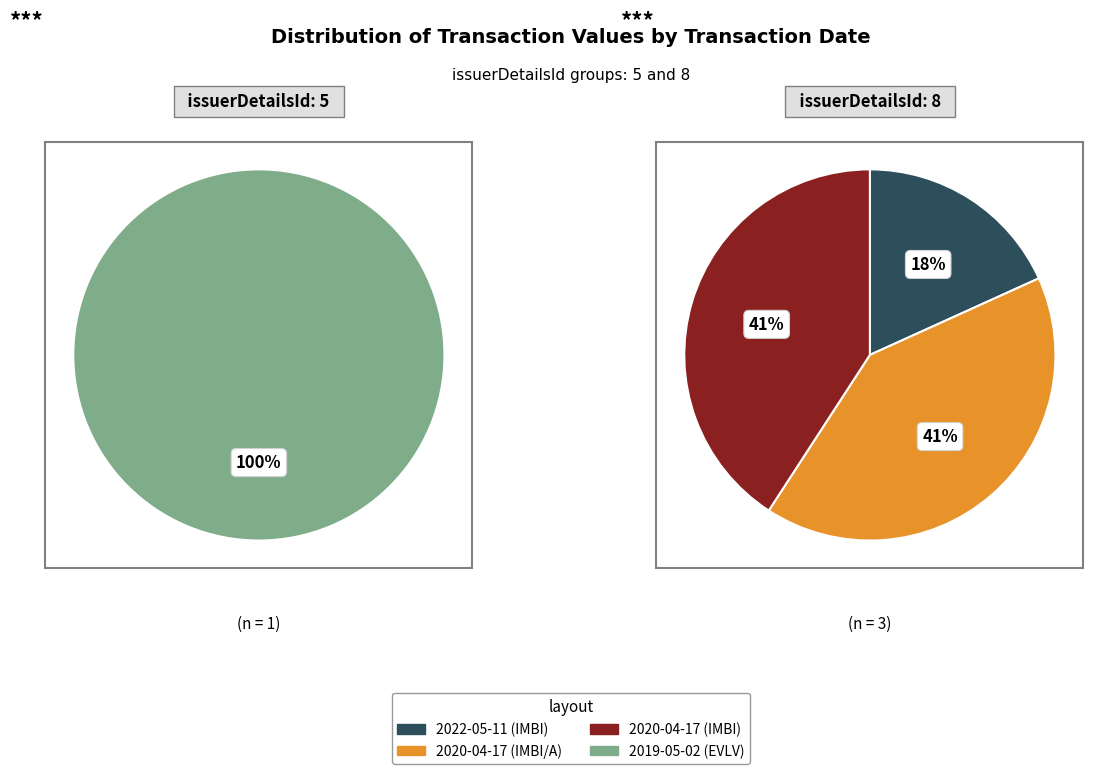

Do 2019-05-02 (EVLV) and 2022-05-11 (IMBI) together represent more than half of the pie?

No